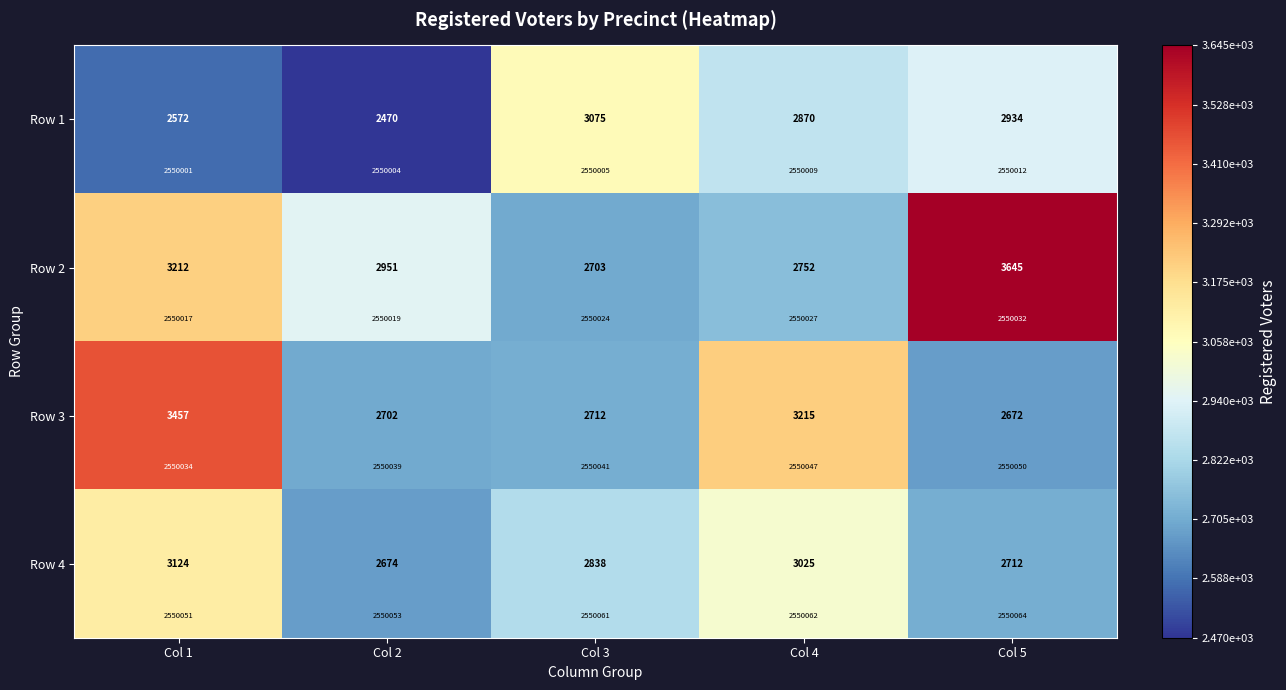

What is the approximate value of Row 1 at Col 2?

2470